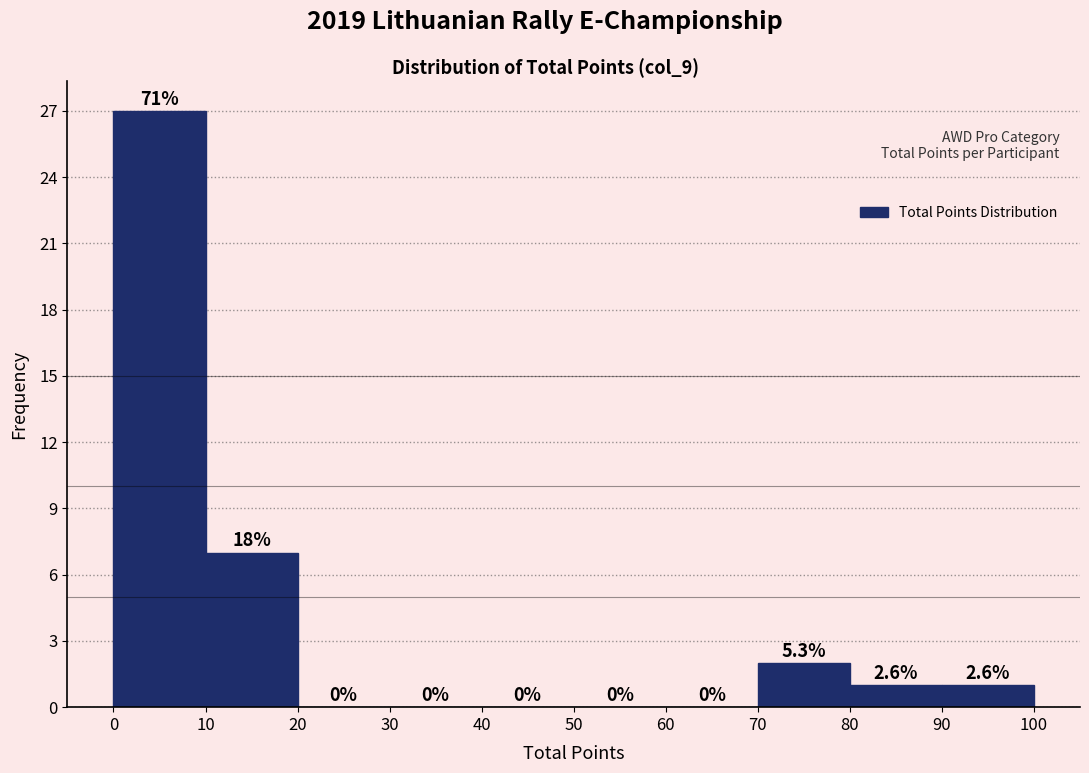

Over which range of the x-axis is the bar tallest?

0 to 10